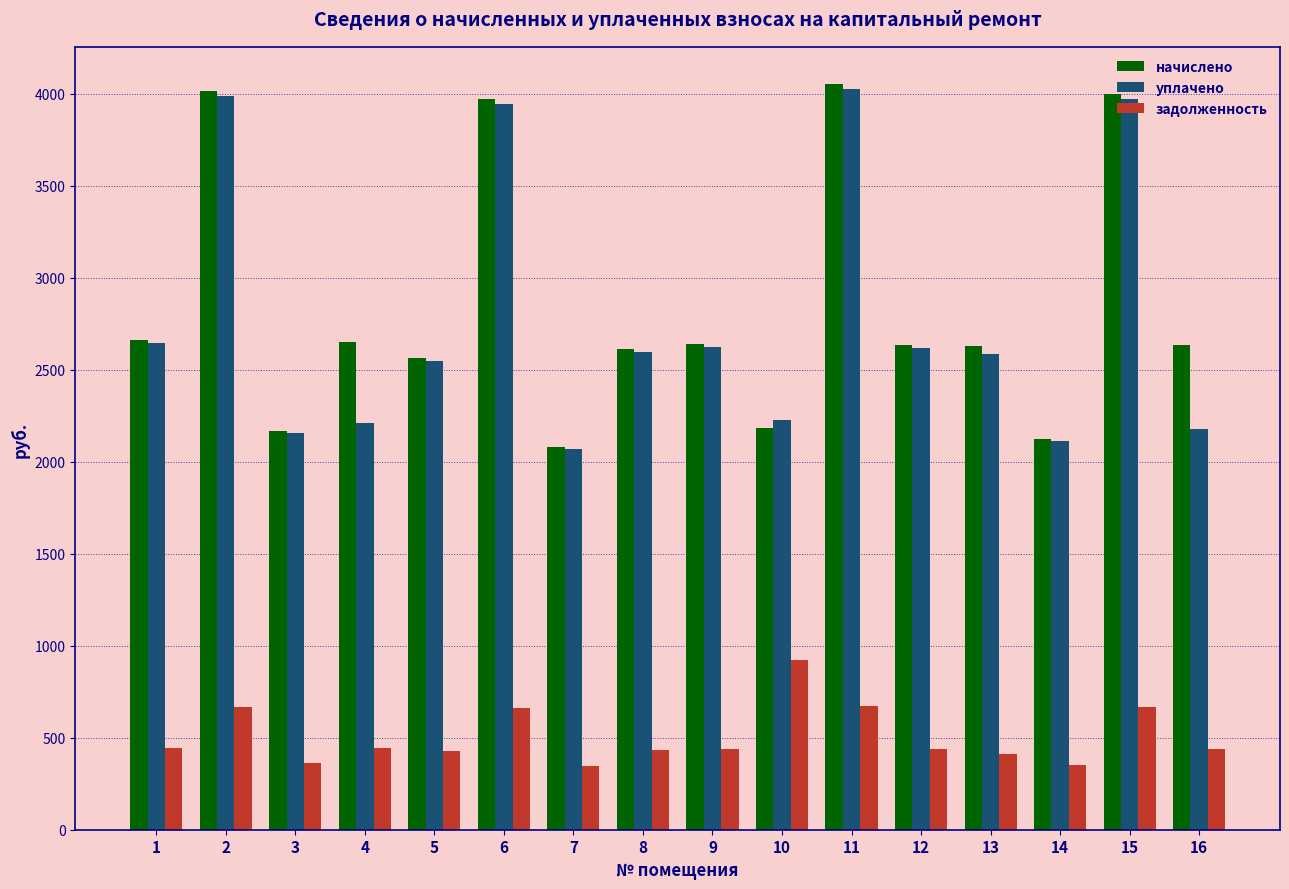

The value of начислено at 2 is 4013.7. True or false?

True